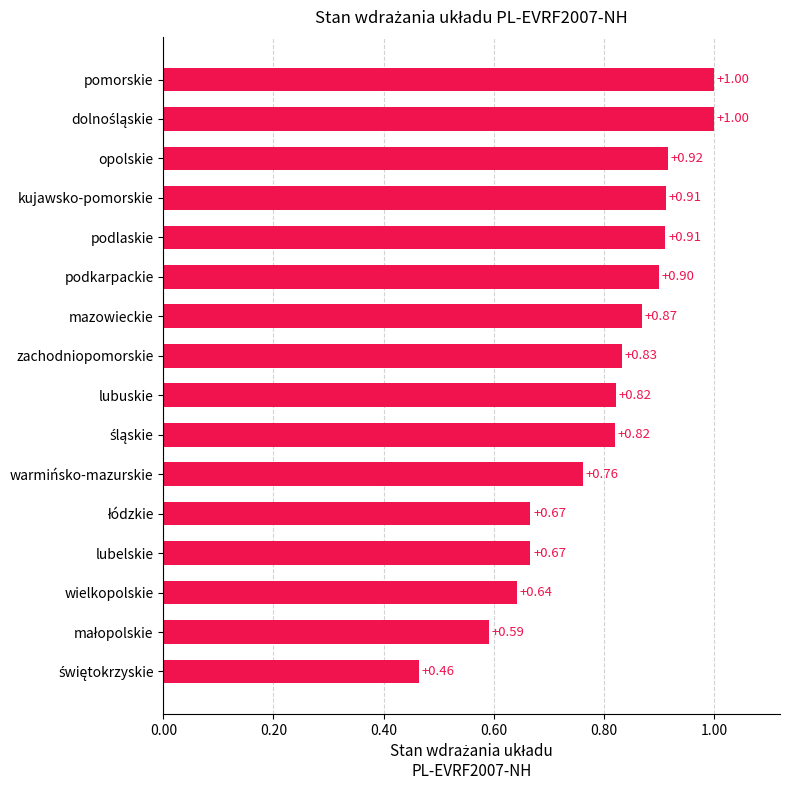

Which has a higher value, podkarpackie or kujawsko-pomorskie?

kujawsko-pomorskie